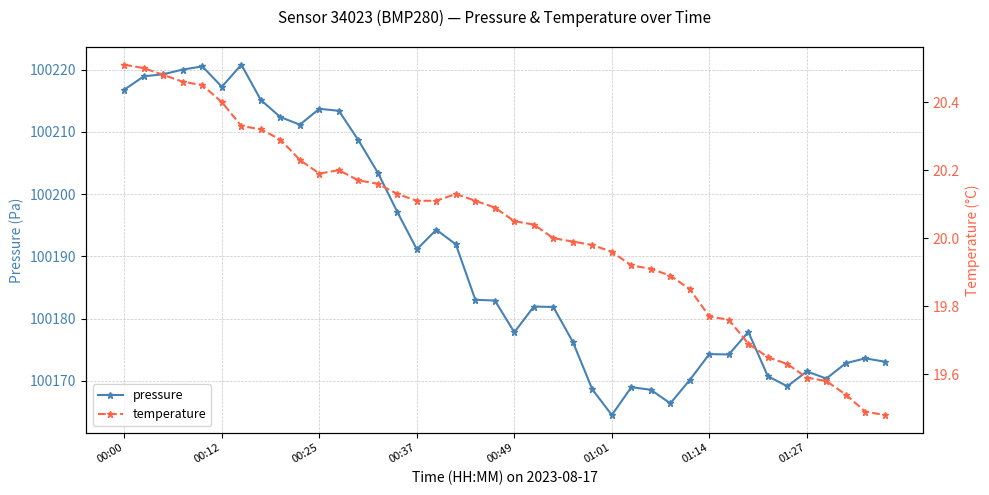

Where does the temperature series first go above 20?

00:00